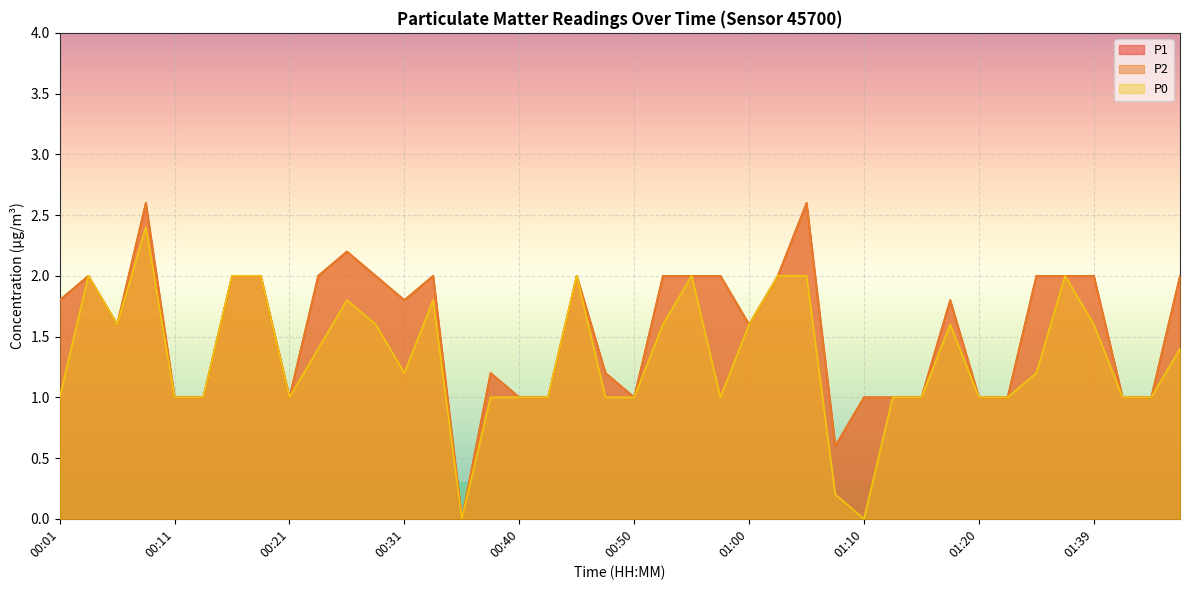

Which has a higher value, 00:04 or 00:57?

00:04